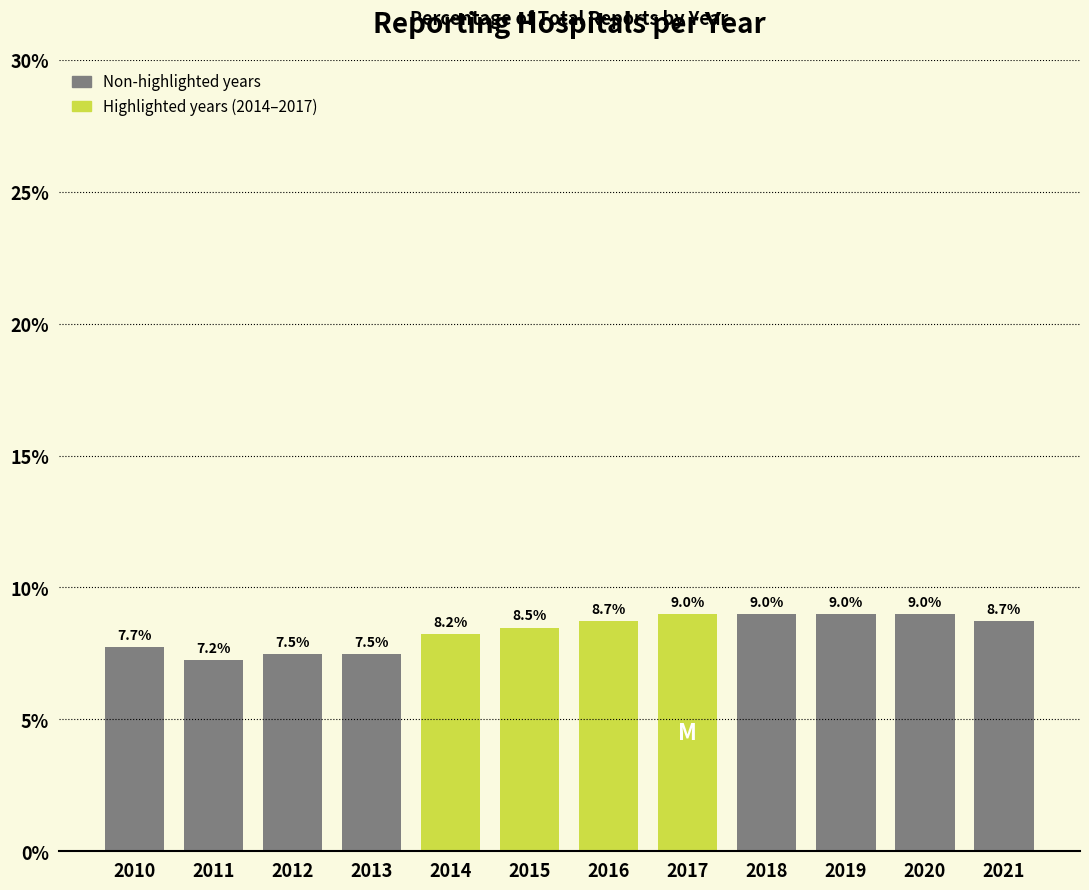

Reading left to right, what are all the values shown in this chart?

7.7	7.2	7.5	7.5	8.2	8.5	8.7	9.0	9.0	9.0	9.0	8.7